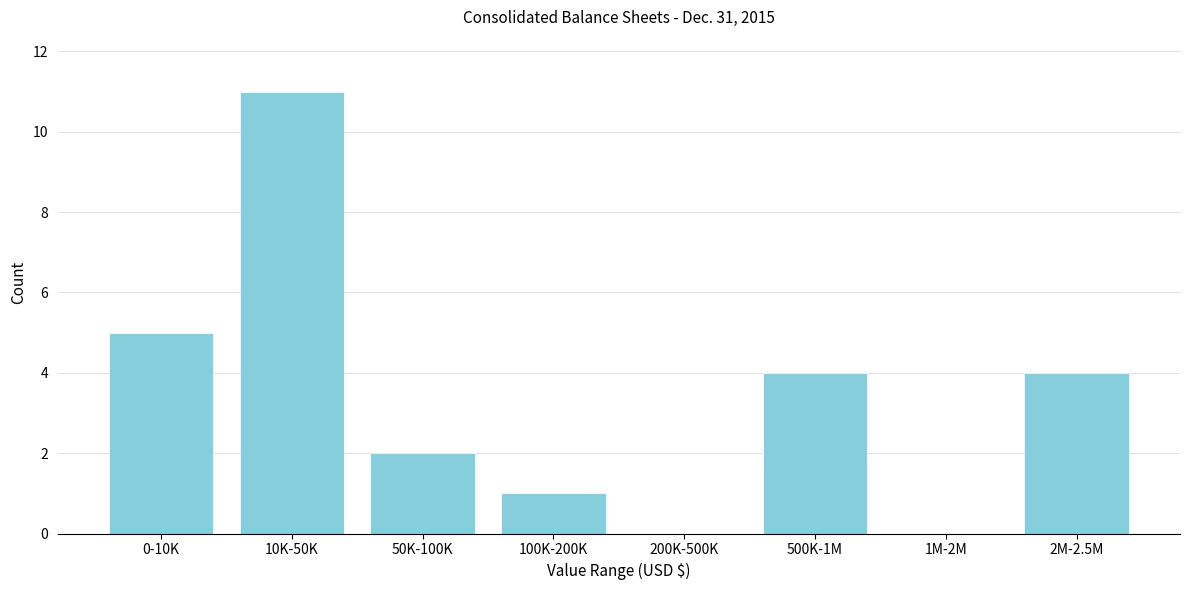

Reading left to right, what are all the values shown in this chart?

0-10K=5	10K-50K=11	50K-100K=2	100K-200K=1	200K-500K=0	500K-1M=4	1M-2M=0	2M-2.5M=4